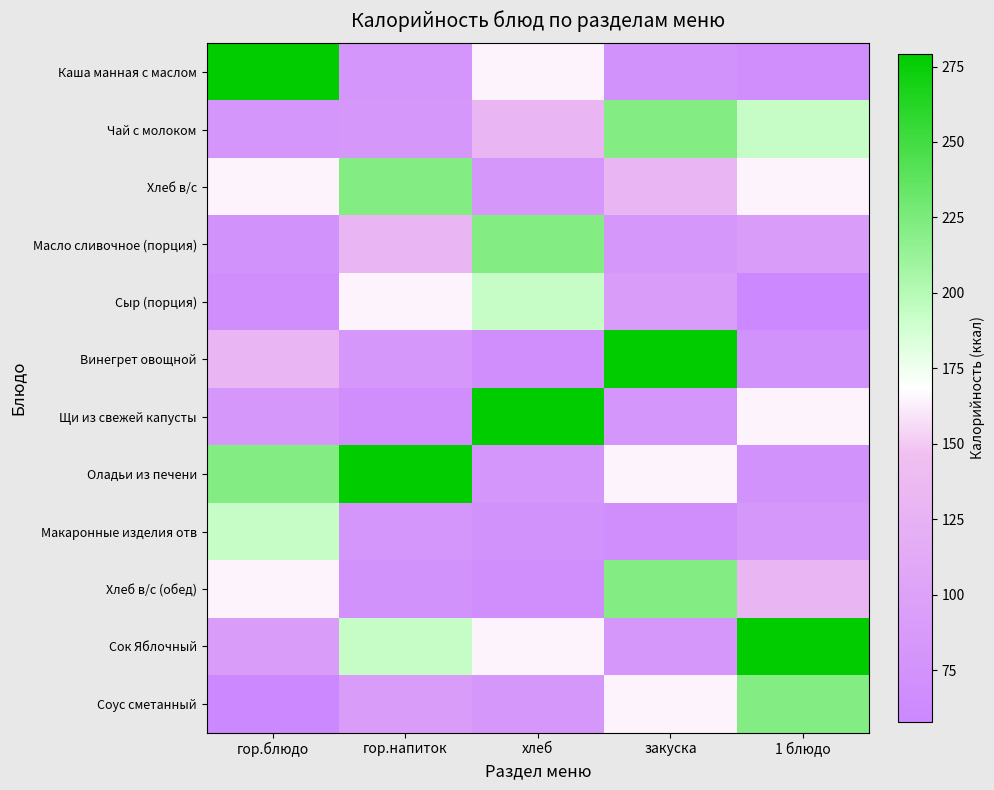

Reading left to right, transcribe all the data shown in this chart.

Каша манная с маслом: гор.блюдо=279.0	гор.напиток=81.0	хлеб=165.0	закуска=75.0	1 блюдо=69.0
Чай с молоком: гор.блюдо=81.0	гор.напиток=83.0	хлеб=130.0	закуска=222.0	1 блюдо=193.0
Хлеб в/с: гор.блюдо=165.0	гор.напиток=222.0	хлеб=83.0	закуска=130.0	1 блюдо=164.5
Масло сливочное (порция): гор.блюдо=75.0	гор.напиток=130.0	хлеб=222.0	закуска=83.0	1 блюдо=92.0
Сыр (порция): гор.блюдо=69.0	гор.напиток=164.5	хлеб=193.0	закуска=92.0	1 блюдо=58.0
Винегрет овощной: гор.блюдо=130.0	гор.напиток=83.0	хлеб=69.0	закуска=279.0	1 блюдо=75.0
Щи из свежей капусты: гор.блюдо=83.0	гор.напиток=69.0	хлеб=279.0	закуска=81.0	1 блюдо=165.0
Оладьи из печени: гор.блюдо=222.0	гор.напиток=279.0	хлеб=81.0	закуска=165.0	1 блюдо=75.0
Макаронные изделия отв: гор.блюдо=193.0	гор.напиток=81.0	хлеб=75.0	закуска=69.0	1 блюдо=83.0
Хлеб в/с (обед): гор.блюдо=164.5	гор.напиток=75.0	хлеб=69.0	закуска=222.0	1 блюдо=130.0
Сок Яблочный: гор.блюдо=92.0	гор.напиток=193.0	хлеб=164.5	закуска=83.0	1 блюдо=279.0
Соус сметанный: гор.блюдо=58.0	гор.напиток=92.0	хлеб=83.0	закуска=164.5	1 блюдо=222.0